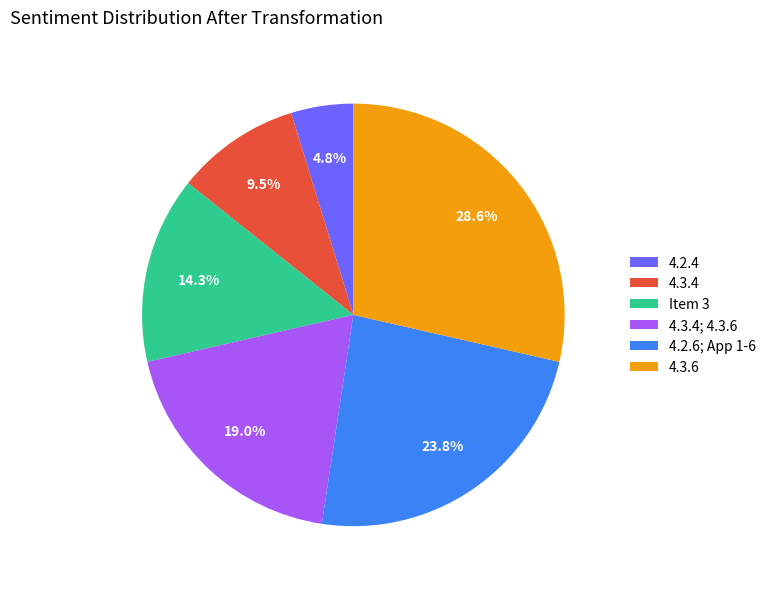

How many segments does this pie chart have?

6